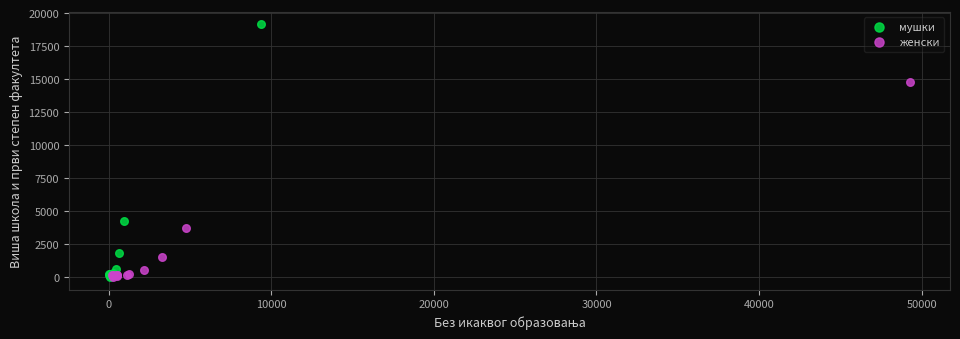

Which series contains the highest Y value?

мушки